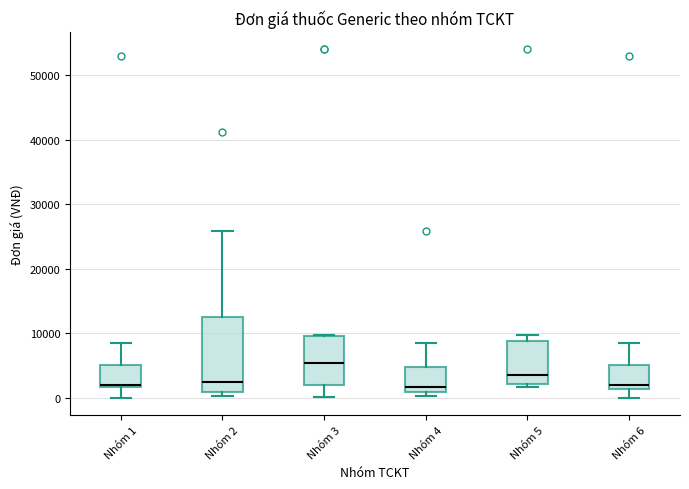

Where does the lower whisker of the box for Nhóm 3 end on the y-axis? The values are not printed on the chart, so give them approximately, as read against the axis.

0